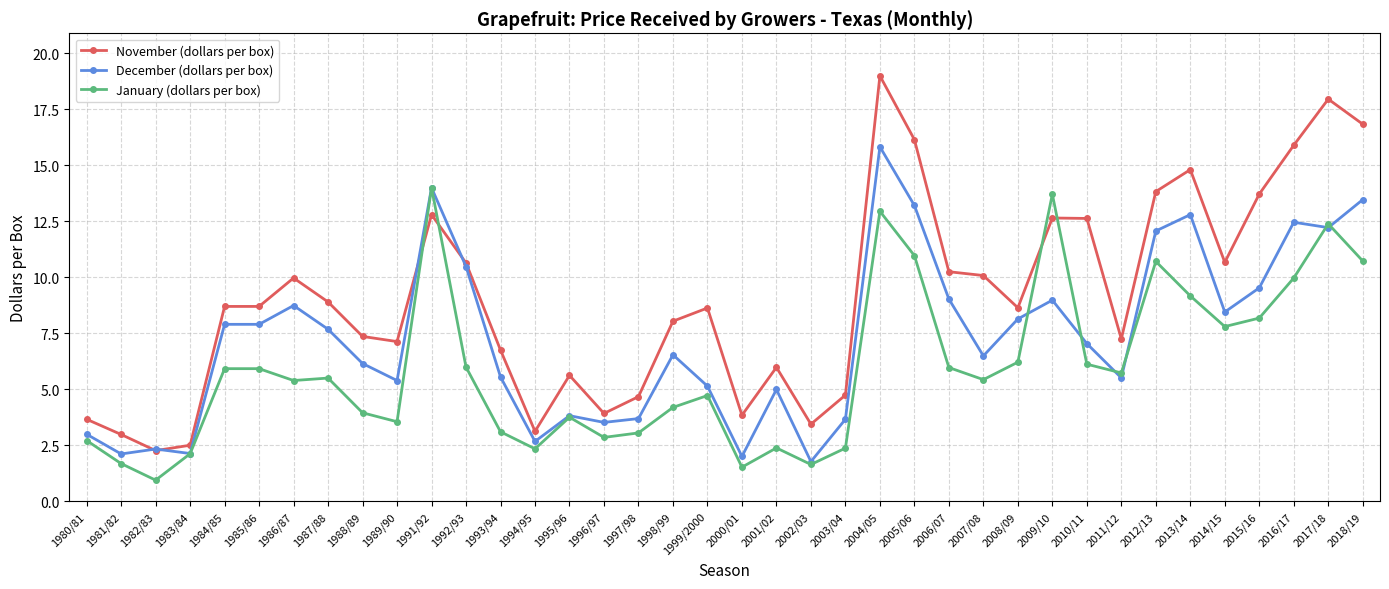

At which category does the chart reach its minimum across all series?

1982/83